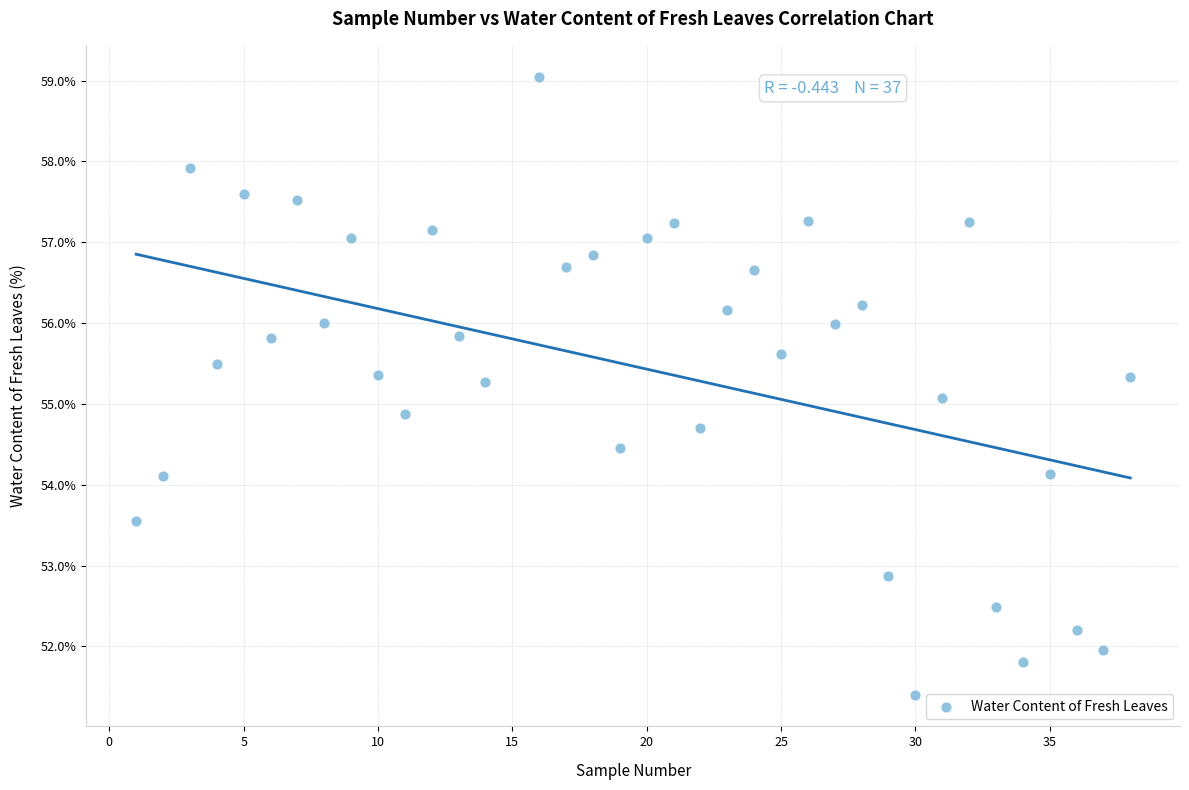

What is the range of X values (max minus min)?

37.0